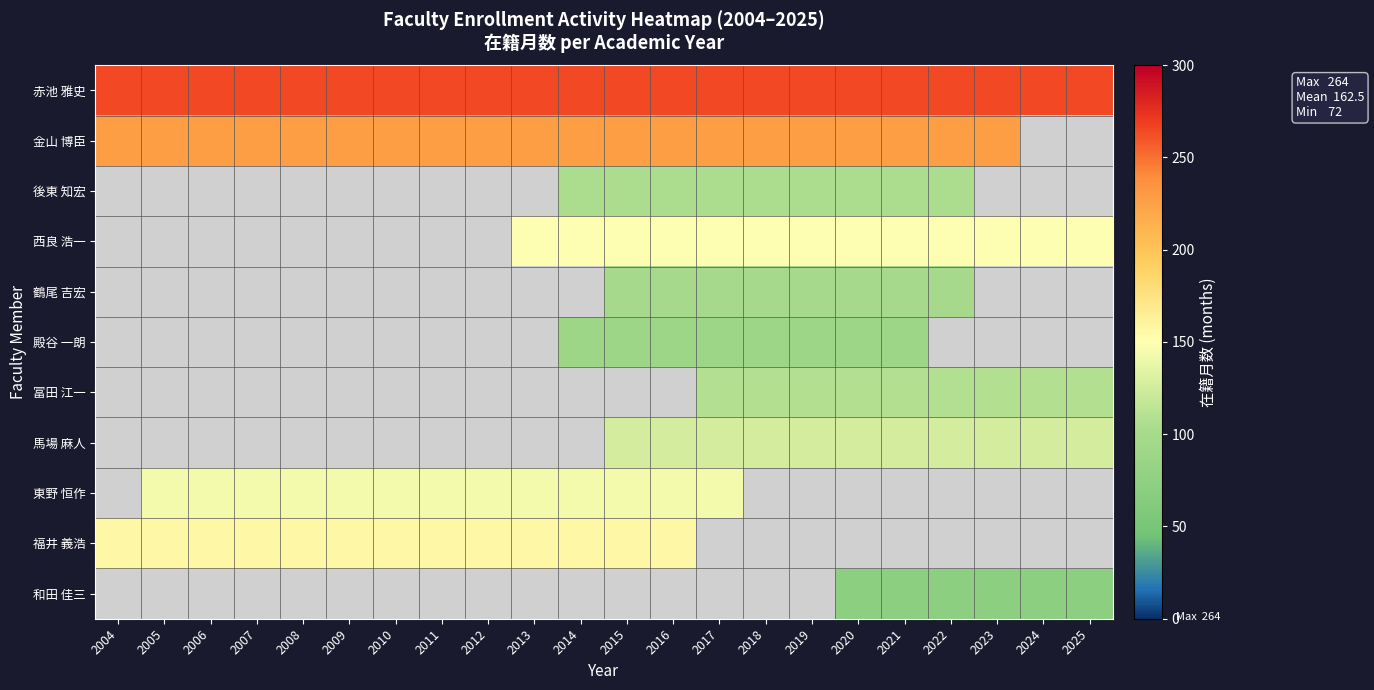

Which series has the largest total across all categories?

赤池 雅史